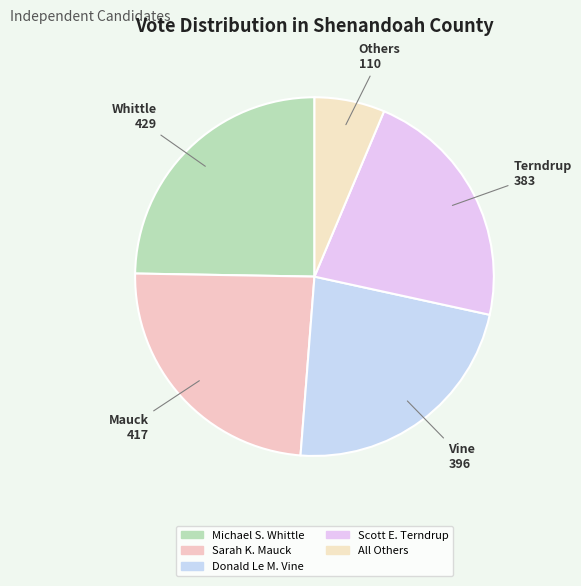

Approximately how many times larger is the value at Michael S. Whittle compared to Sarah K. Mauck?

1.0